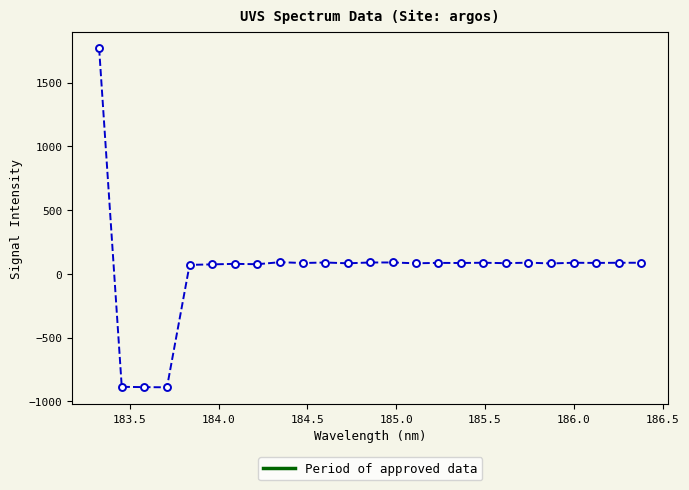

True or false: there are more than 2 points higher than both neighbors.

True